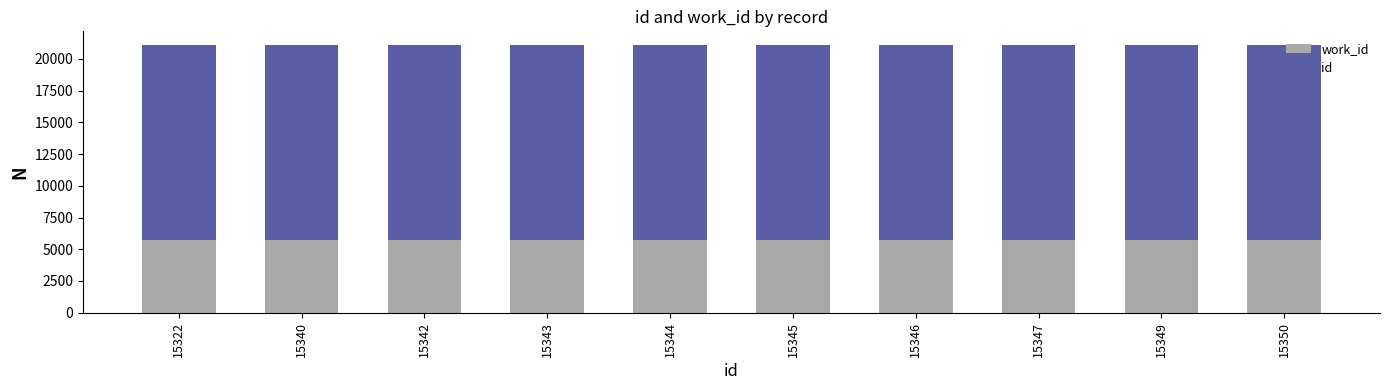

Which series has the widest spread of values?

id